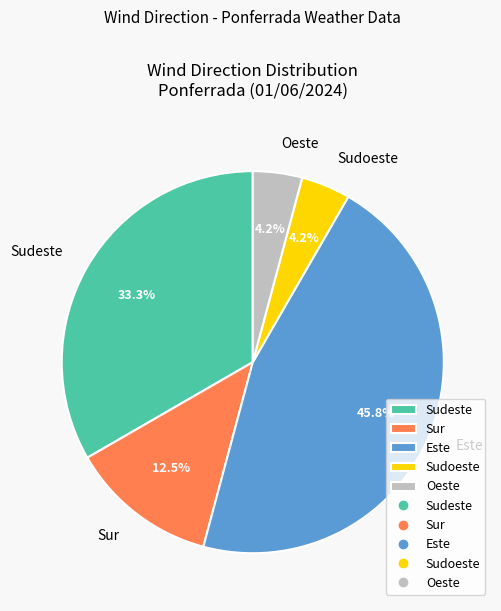

To the nearest percent, what percentage of the pie is Sudeste?

33%